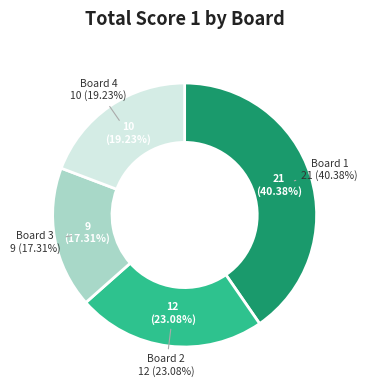

To the nearest percent, what portion does Board 1 represent?

40%